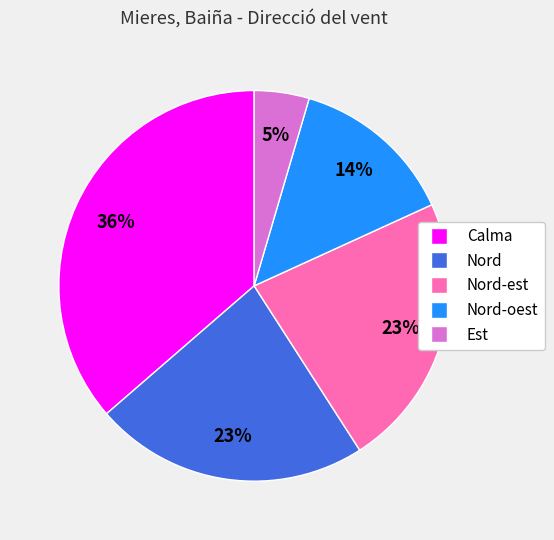

Is there a majority slice in this chart?

No